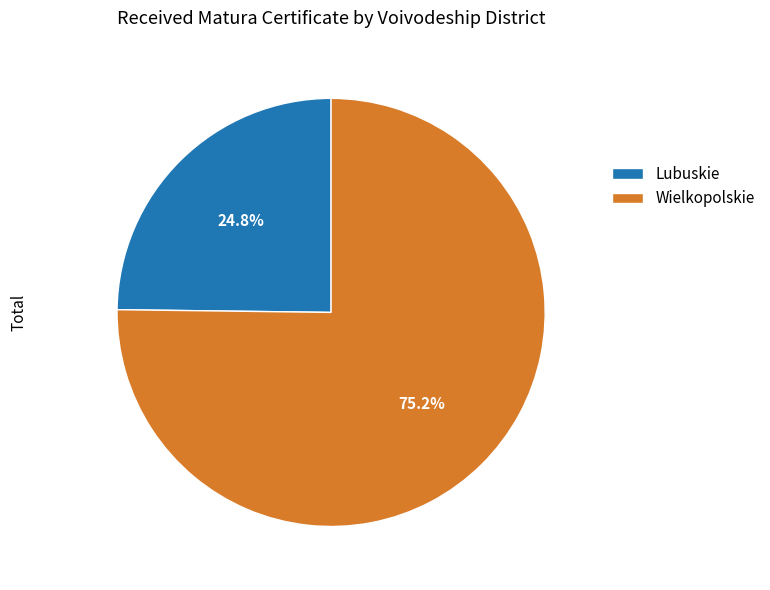

Count the number of slices in the pie.

2